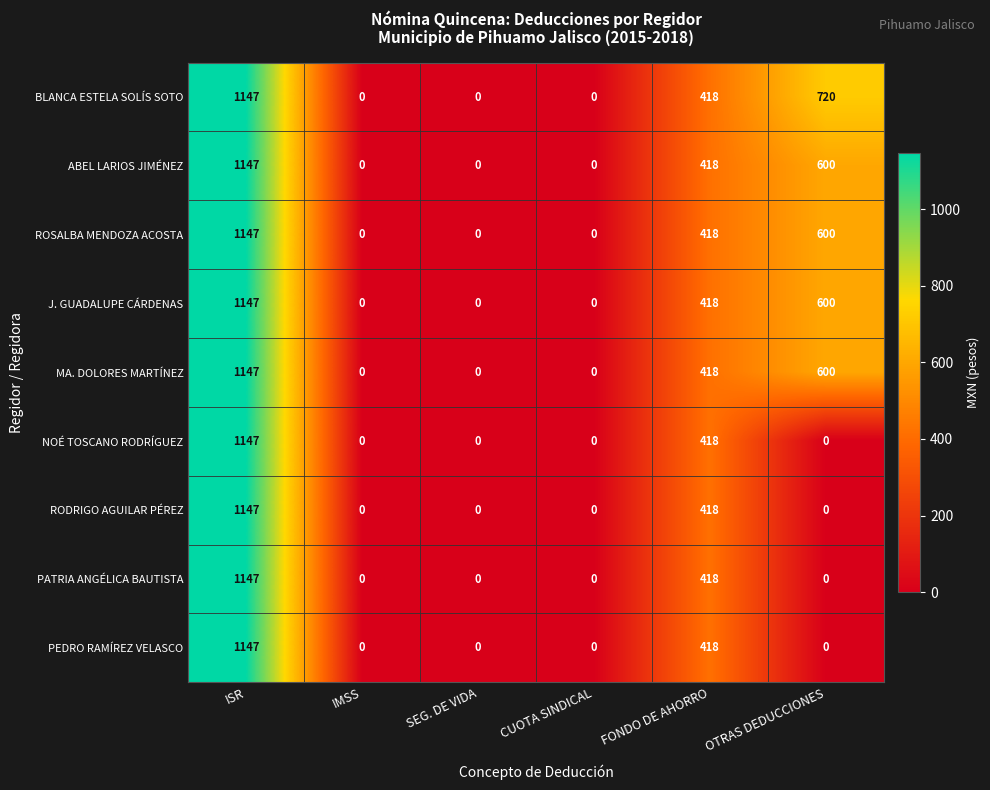

How many ABEL LARIOS JIMÉNEZ values are between 0 and 600?

5